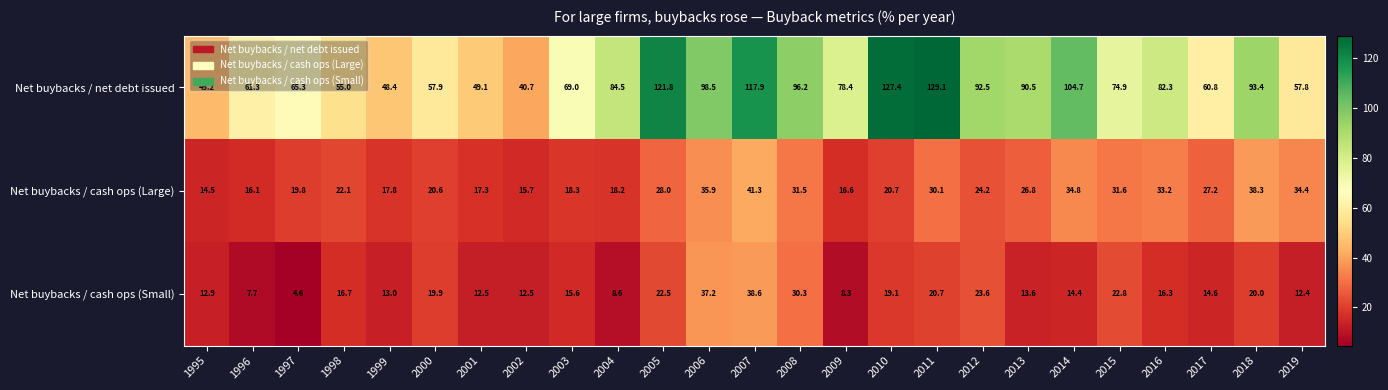

The value of Net buybacks / cash ops (Large) at 2009 is 16.6. True or false?

True